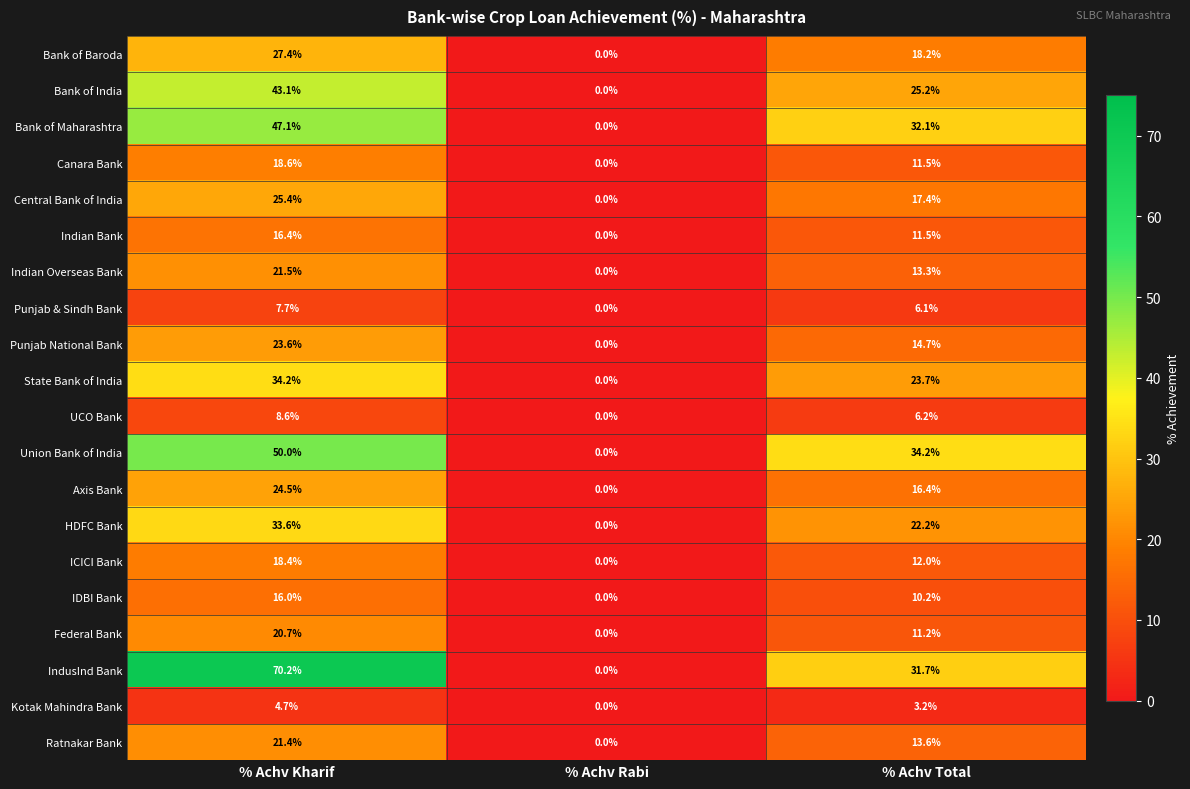

What is the difference between the highest and lowest values at % Achv Total?

31.0